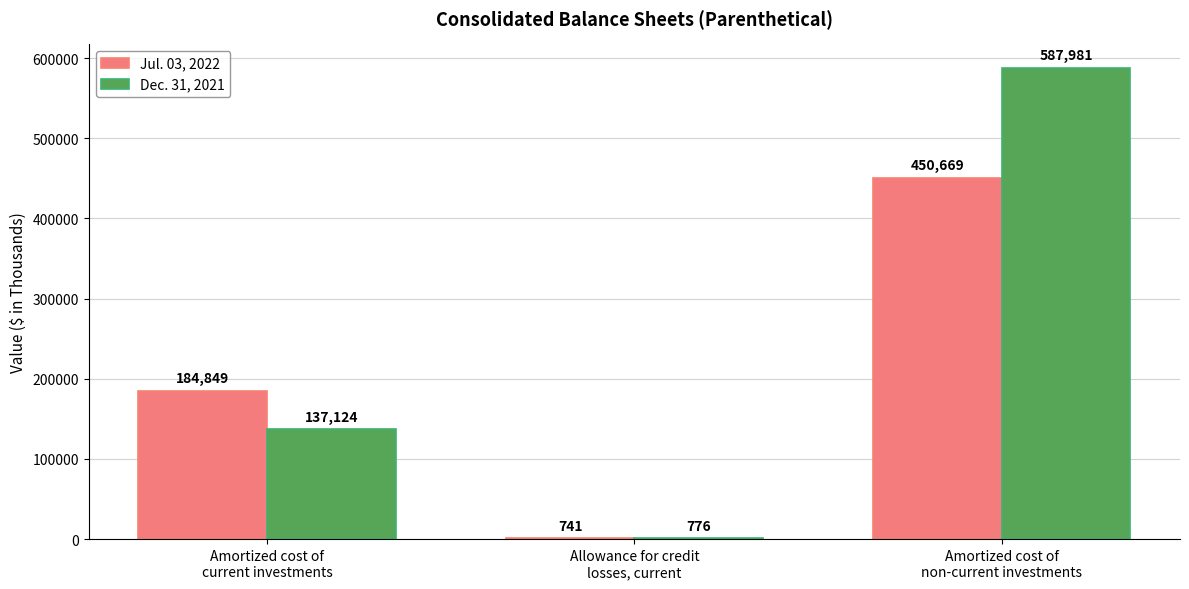

Reading left to right, extract all data points from this chart.

Jul. 03, 2022: 184849	741	450669
Dec. 31, 2021: 137124	776	587981